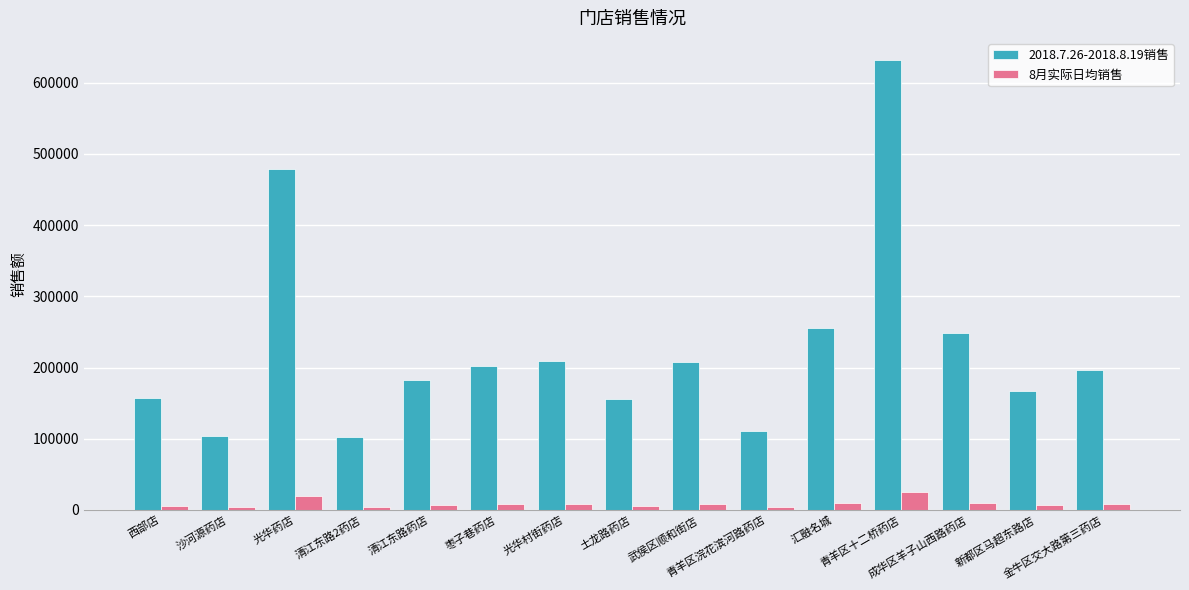

Which series has the largest total across all categories?

2018.7.26-2018.8.19销售